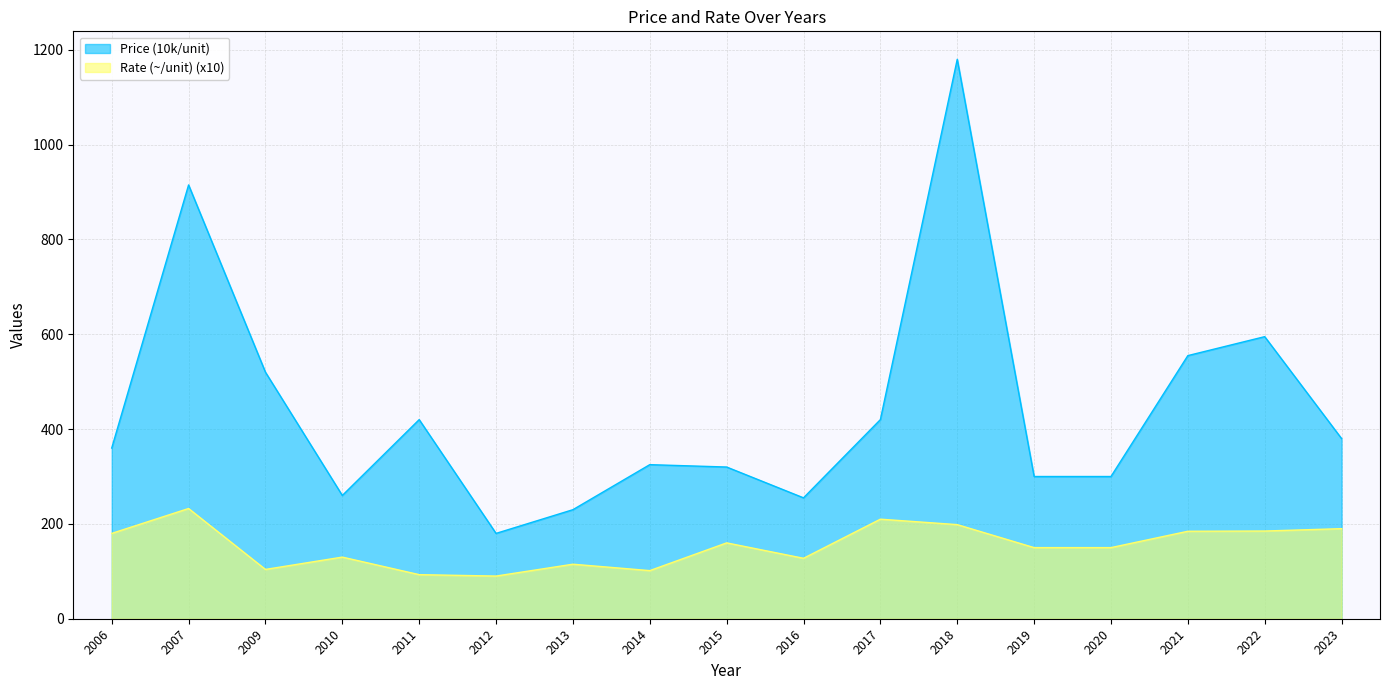

Reading right to left, transcribe all the data shown in this chart.

Price (10k/unit): 2023=380.0	2022=595.0	2021=555.0	2020=300.0	2019=300.0	2018=1180.0	2017=420.0	2016=255.0	2015=320.0	2014=325.0	2013=230.0	2012=180.0	2011=420.0	2010=260.0	2009=520.0	2007=915.0	2006=360.0
Rate (~/unit): 2023=190.0	2022=185.0	2021=184.5	2020=150.0	2019=150.0	2018=198.5	2017=210.0	2016=127.5	2015=160.0	2014=101.5	2013=115.0	2012=90.0	2011=93.0	2010=130.0	2009=104.0	2007=232.5	2006=180.0